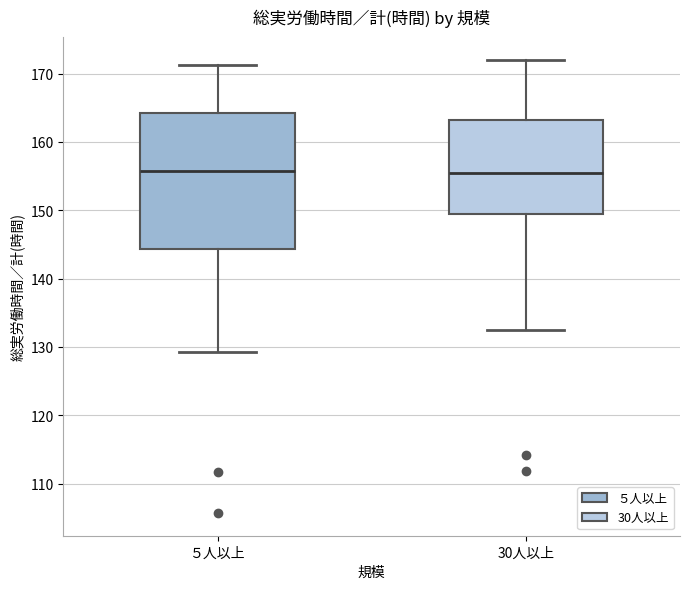

Where does the lower whisker of the box for ５人以上 end on the y-axis? The values are not printed on the chart, so give them approximately, as read against the axis.

129